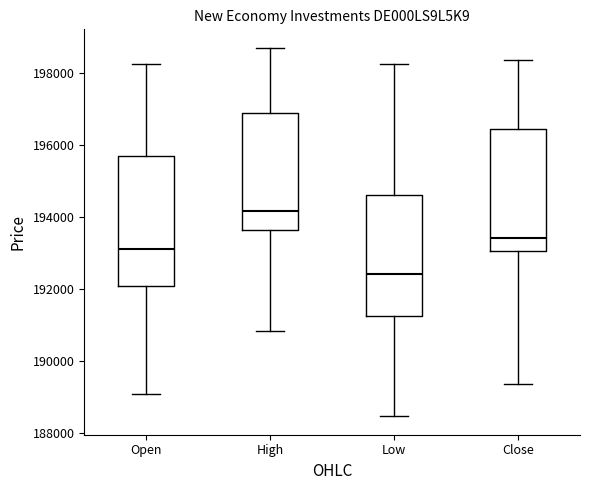

Reading left to right, transcribe this box plot: for each box, give where its median line is, the range the box spans, and where its two whiskers end, as read against the y-axis. The values are not printed on the chart, so give them approximately, as read against the axis.

Open: median 193000, box 192000 to 195600, whiskers 189000 to 198200
High: median 194200, box 193600 to 196800, whiskers 190800 to 198600
Low: median 192400, box 191200 to 194600, whiskers 188400 to 198200
Close: median 193400, box 193000 to 196400, whiskers 189400 to 198400